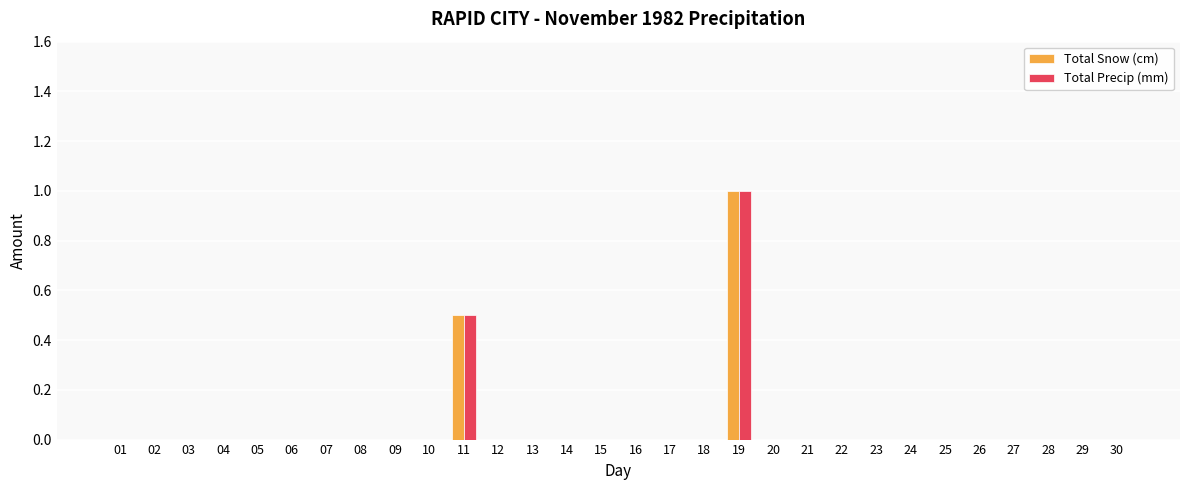

What is the difference between the Total Snow (cm) values at 19 and 29?

1.0